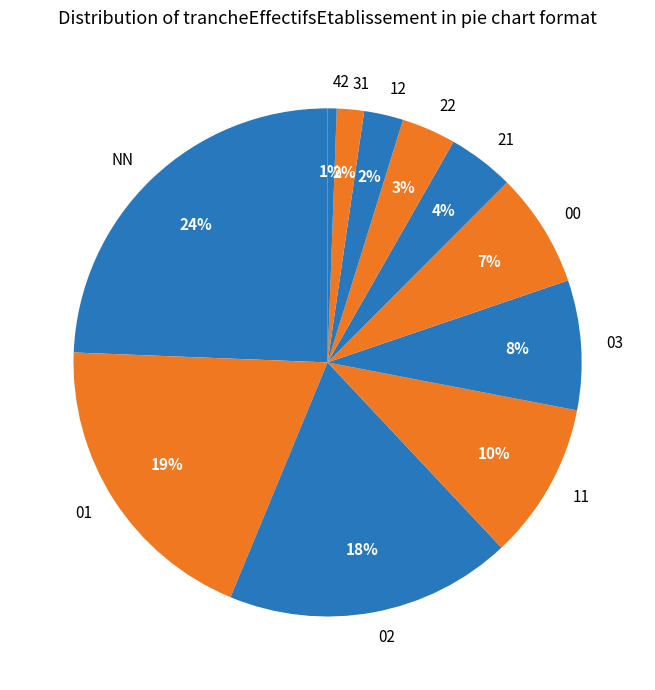

Which slice is the largest?

NN